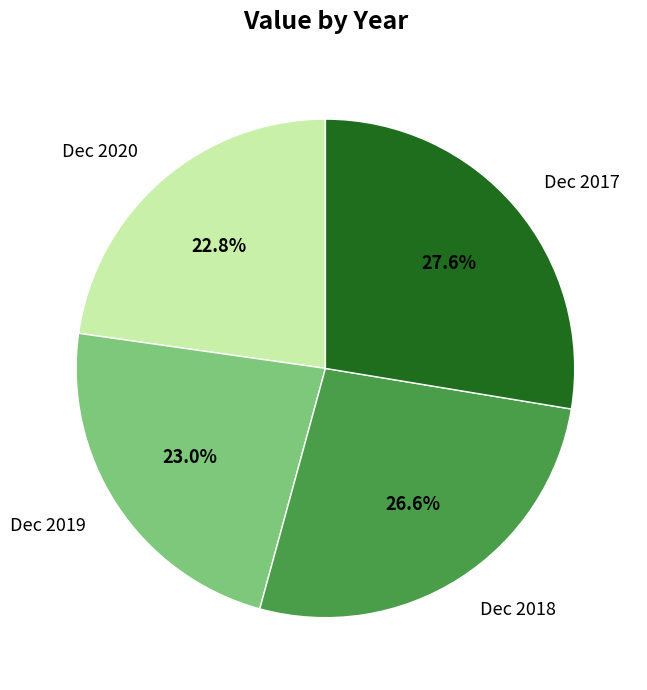

How many slices are in this pie chart?

4